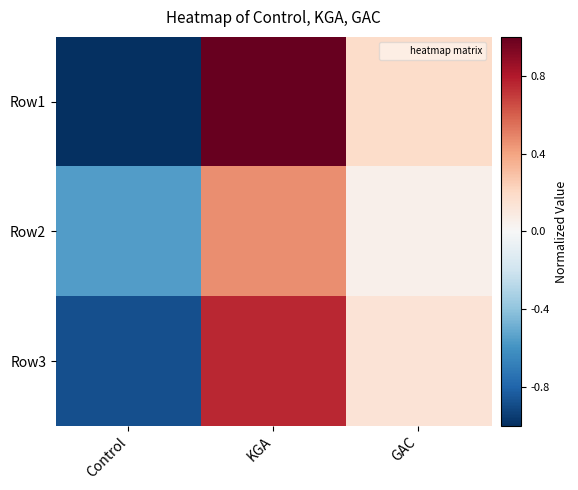

Reading left to right, transcribe all the data shown in this chart.

Row1: Control=-1.0	KGA=1.0	GAC=0.2
Row2: Control=-0.6	KGA=0.5	GAC=0.1
Row3: Control=-0.9	KGA=0.8	GAC=0.1